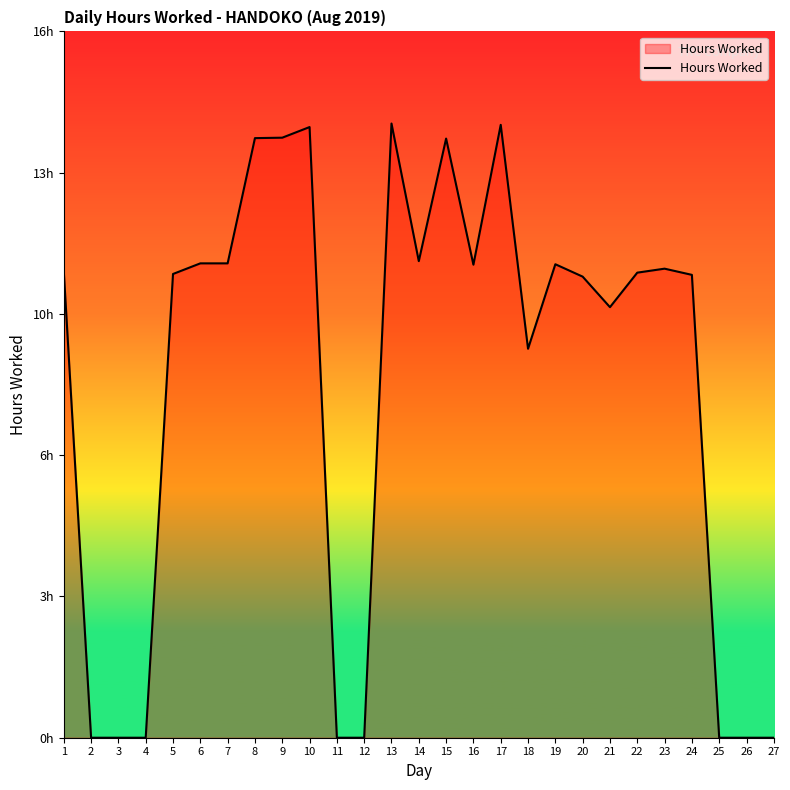

Is this an area chart (filled region under the line)?

Yes